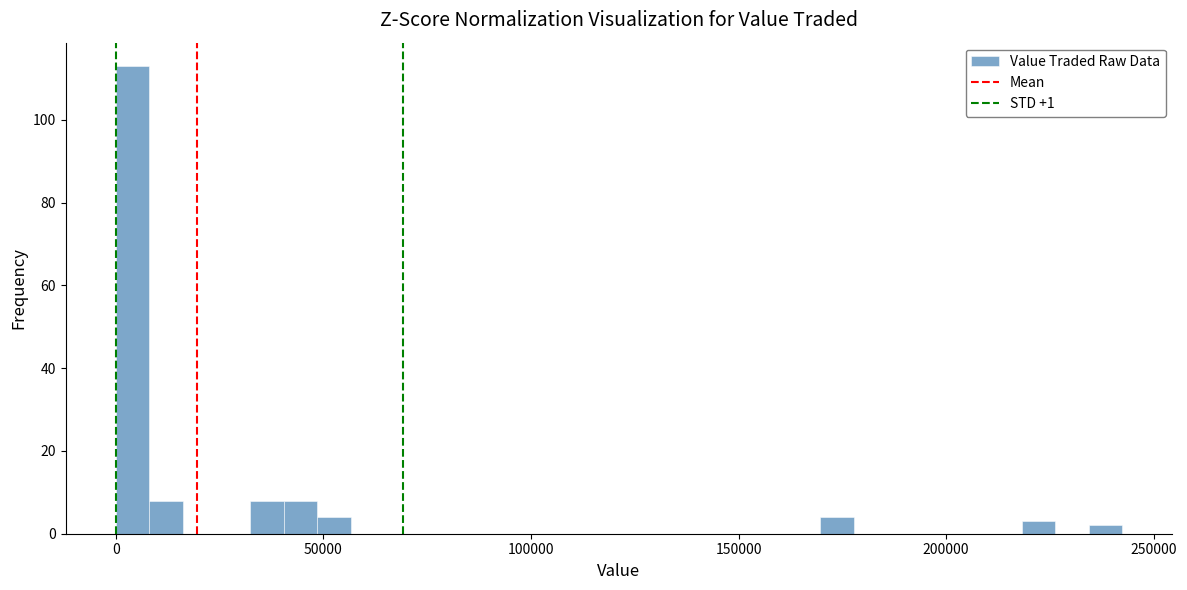

Read against the x-axis, roughly where is the centre of the tallest bar?

5000